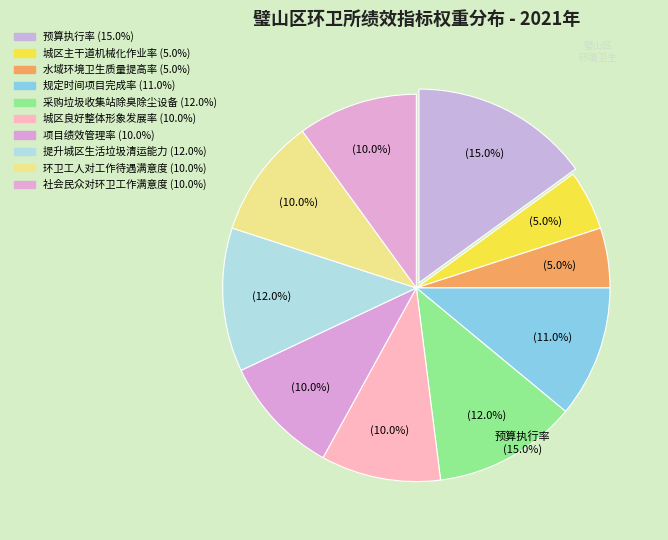

Does 社会民众对环卫工作满意度 represent more than half of the total?

No